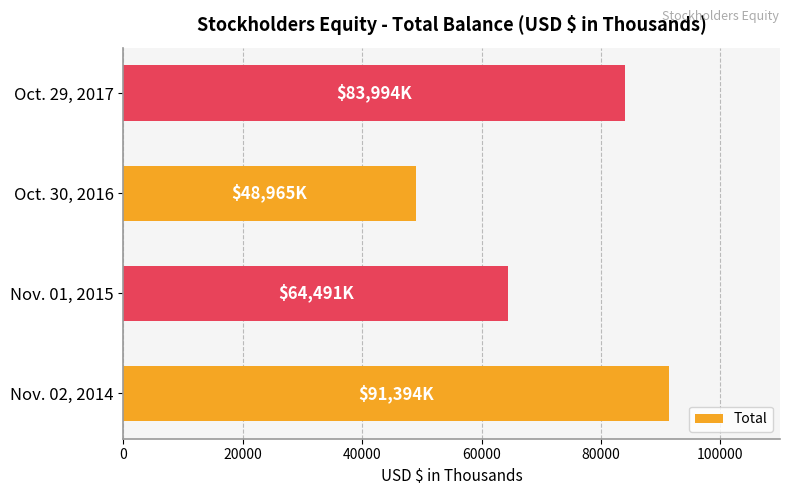

Reading bottom to top, extract all data points from this chart.

Nov. 02, 2014=91394	Nov. 01, 2015=64491	Oct. 30, 2016=48965	Oct. 29, 2017=83994